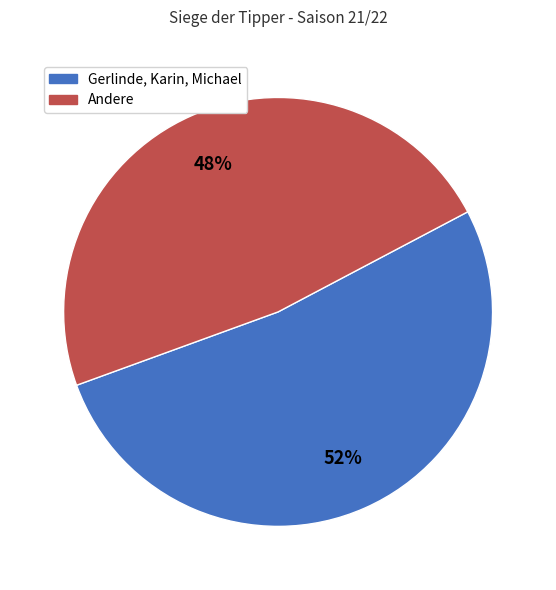

To the nearest percent, what is the difference between the largest and smallest slice percentages?

4%